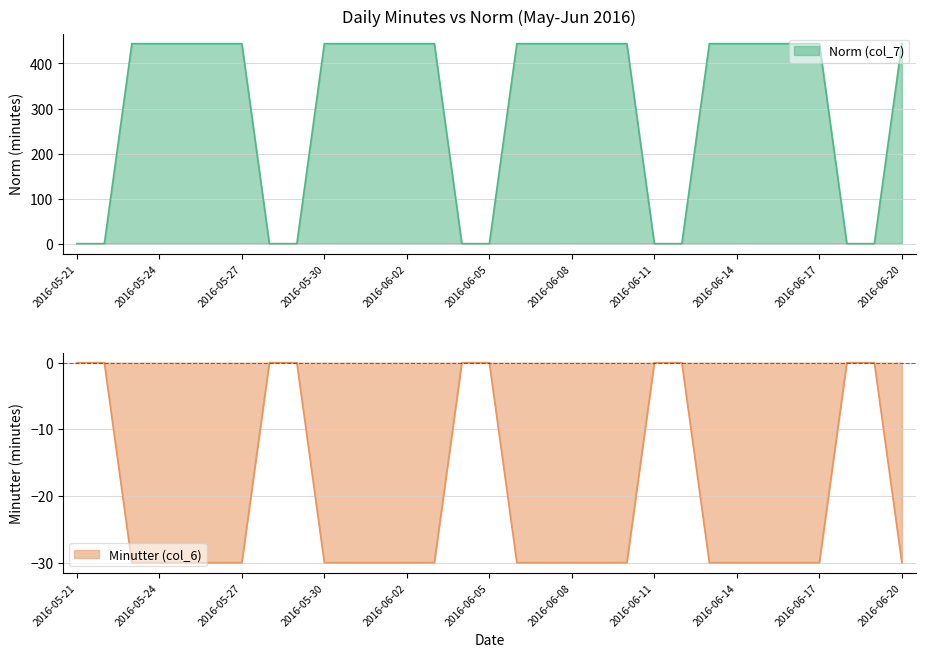

What is the approximate value of Minutter (col_6) at 2016-05-24?

-30